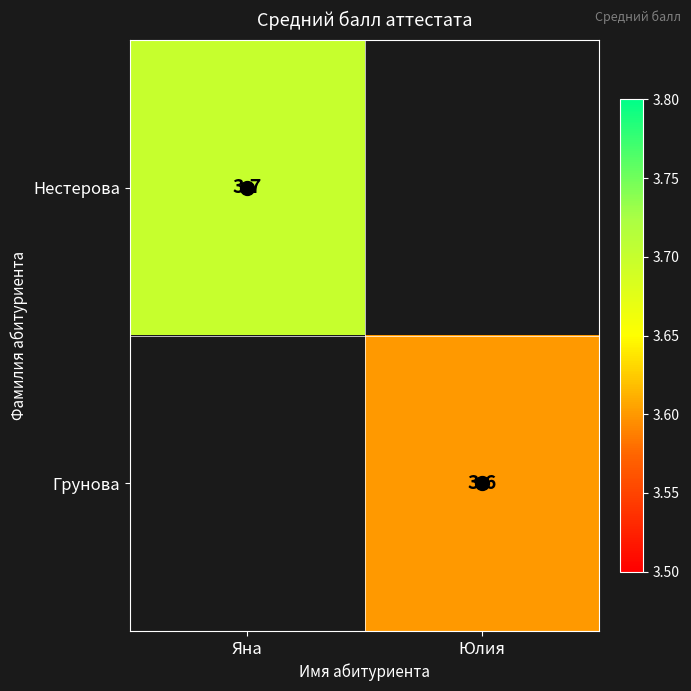

The Грунова series shows 3.6 at Юлия. True or false?

True